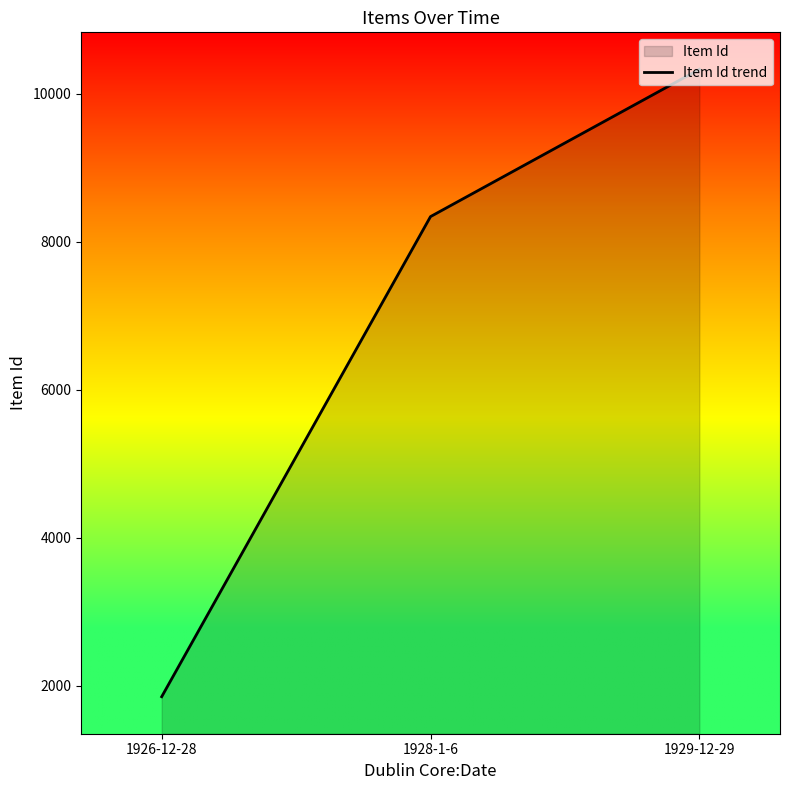

Reading left to right, list all the values displayed in this chart.

1855	8343	10333